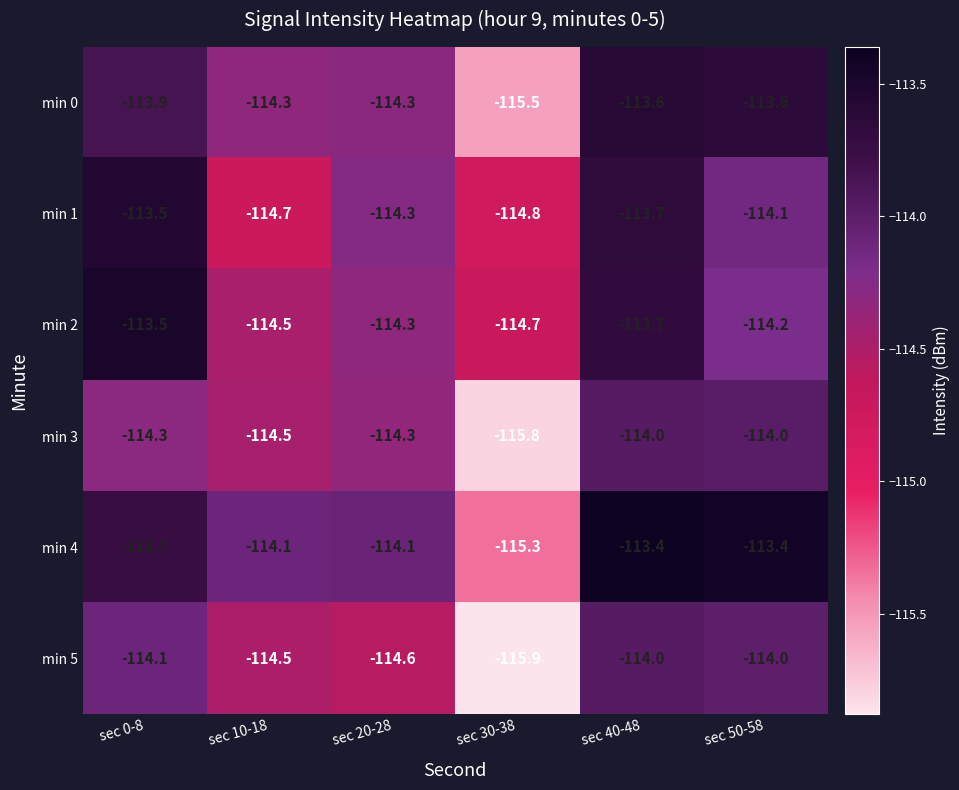

Which series changed the most between sec 20-28 and sec 30-38?

min 3